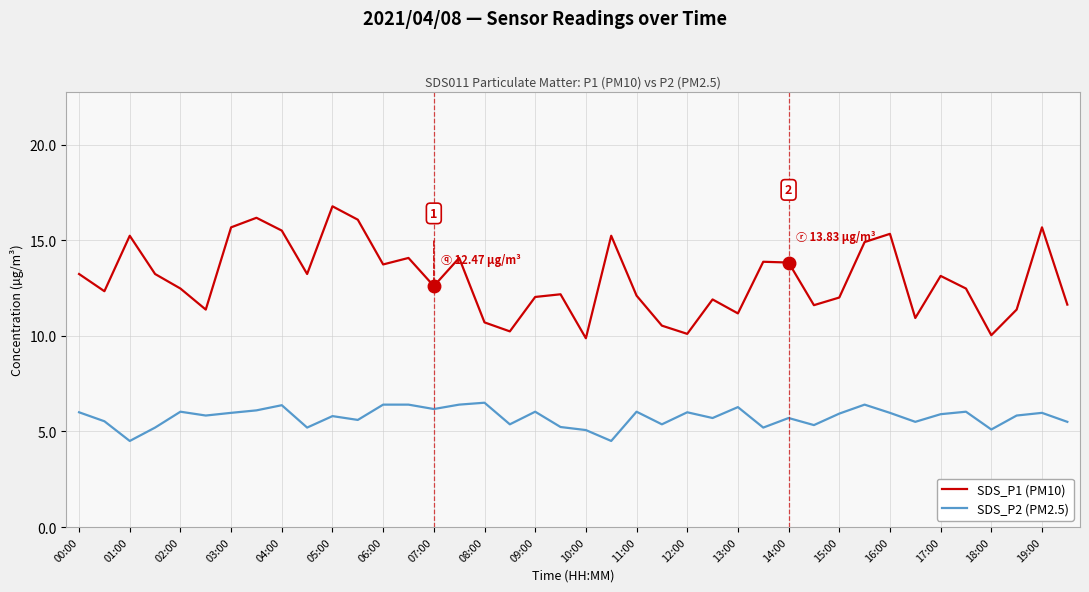

What is the difference between the maximum and second lowest values in the SDS_P1 (PM10) series?

6.7